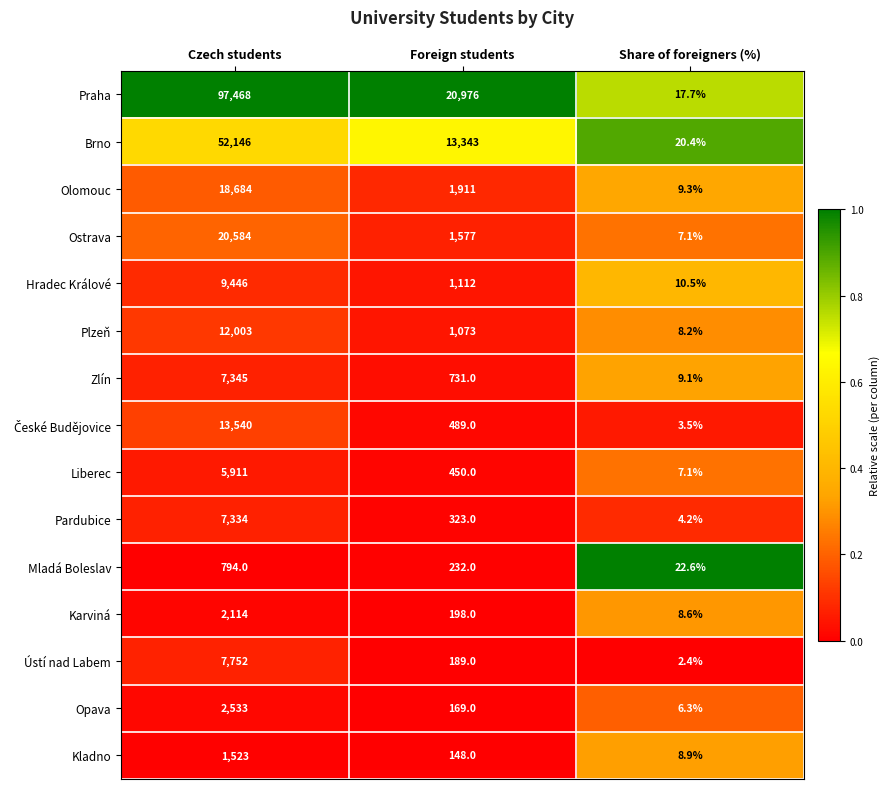

At which label does Brno reach its peak?

Czech students